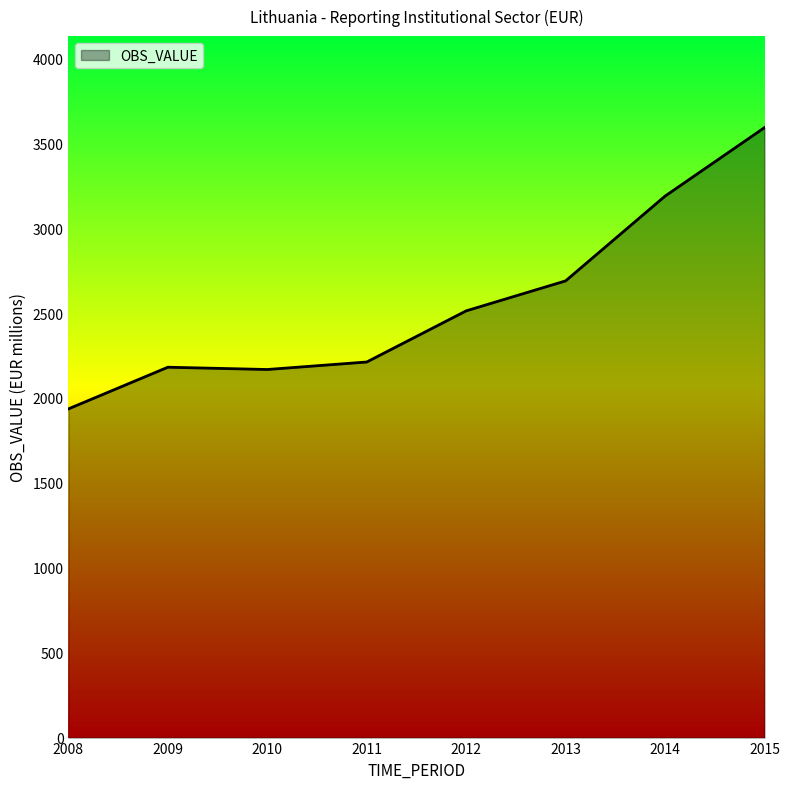

Is it true that the value at 2011 is 2211.5?

True